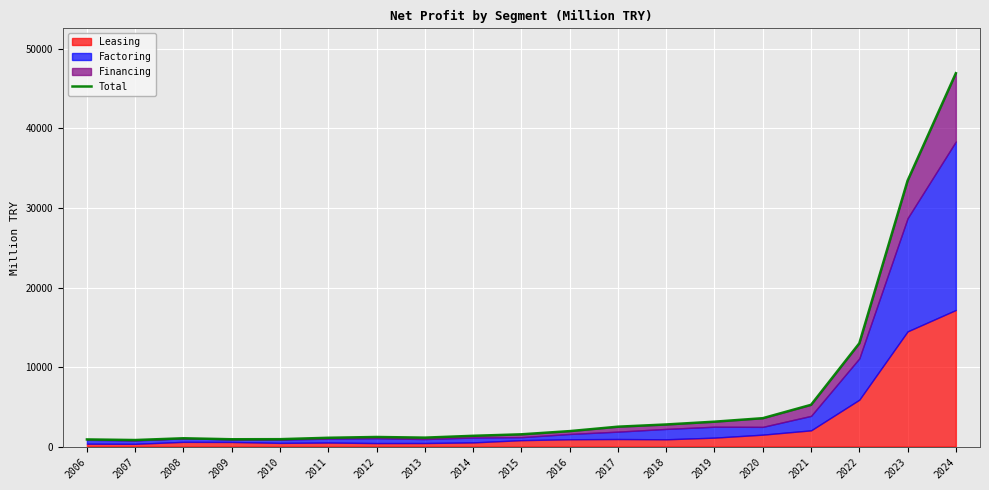

What is the greatest value displayed?

46950.0